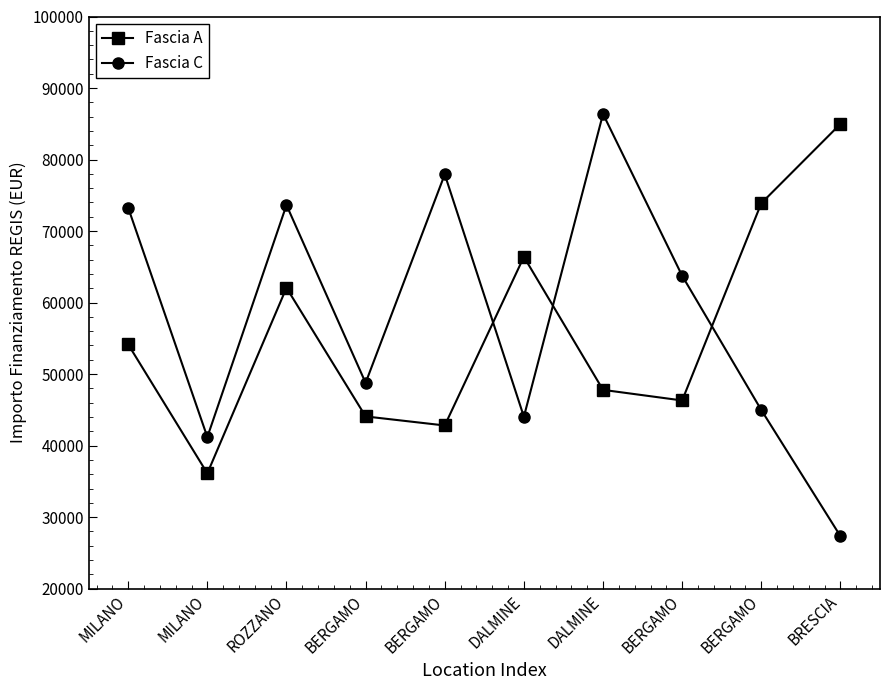

What is the label of the 4th point from the right?

DALMINE